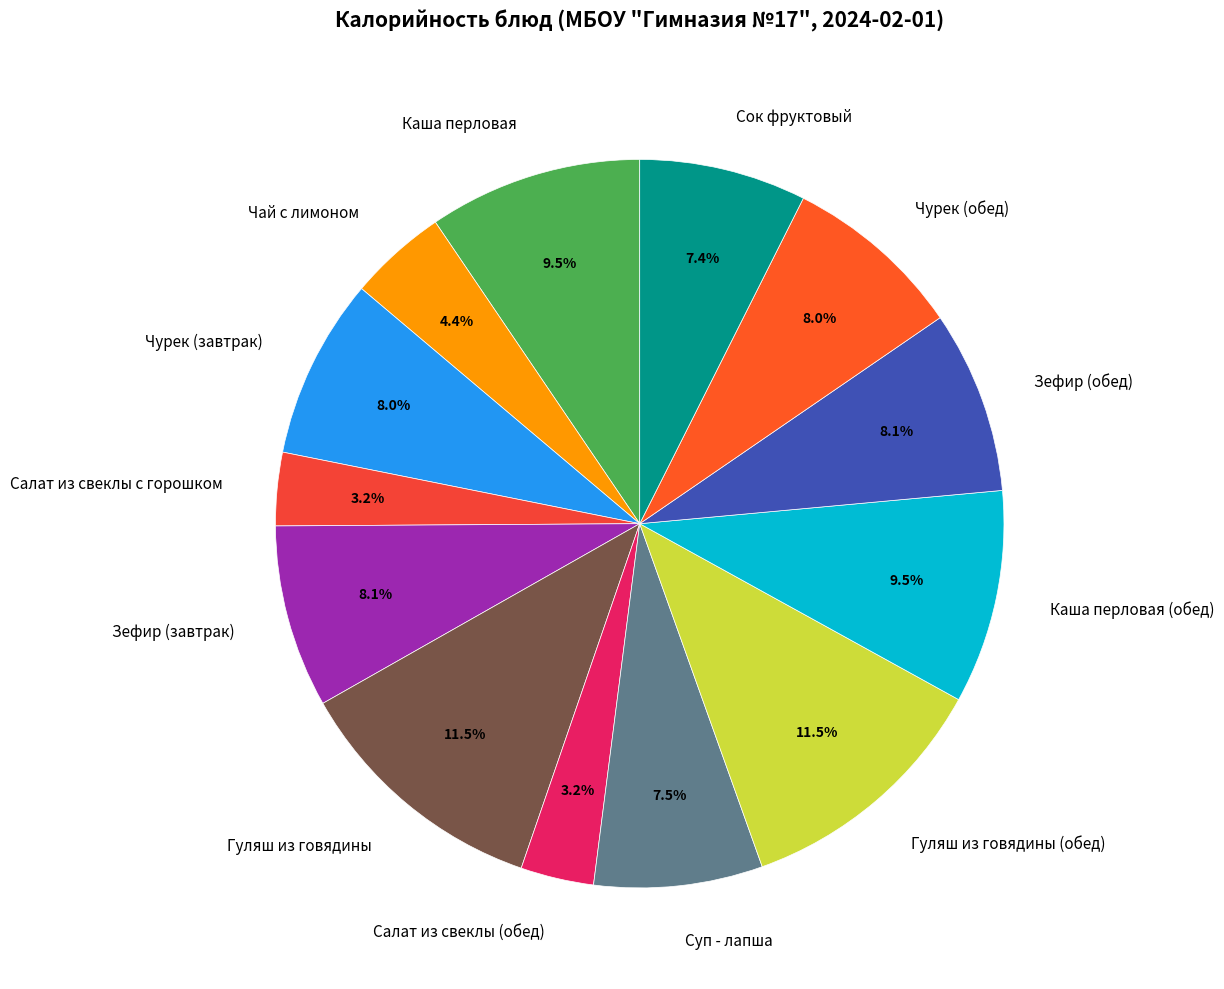

Between Суп - лапша and Гуляш из говядины (обед), which is larger?

Гуляш из говядины (обед)